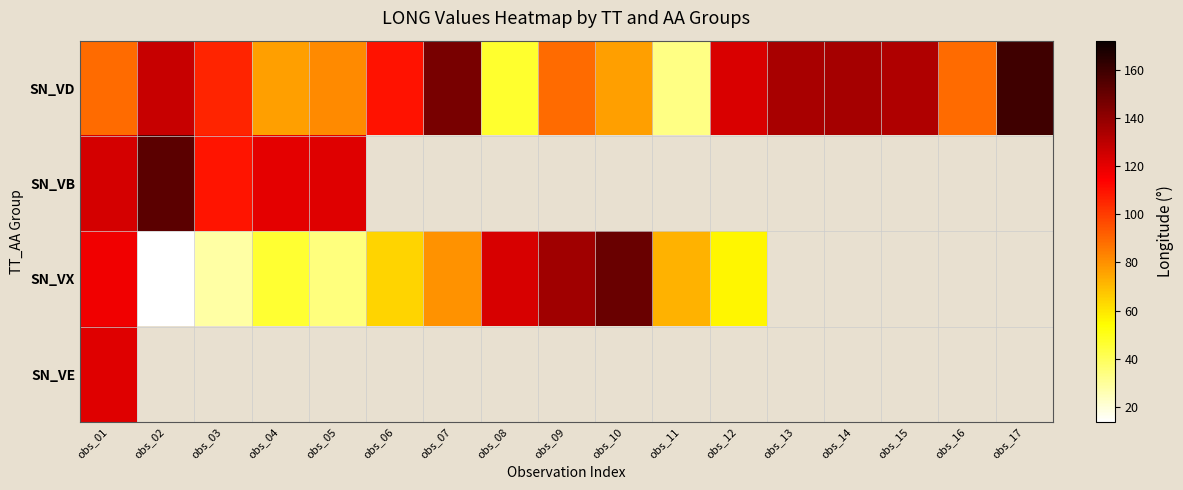

At which label does SN_VD reach its peak?

obs_17